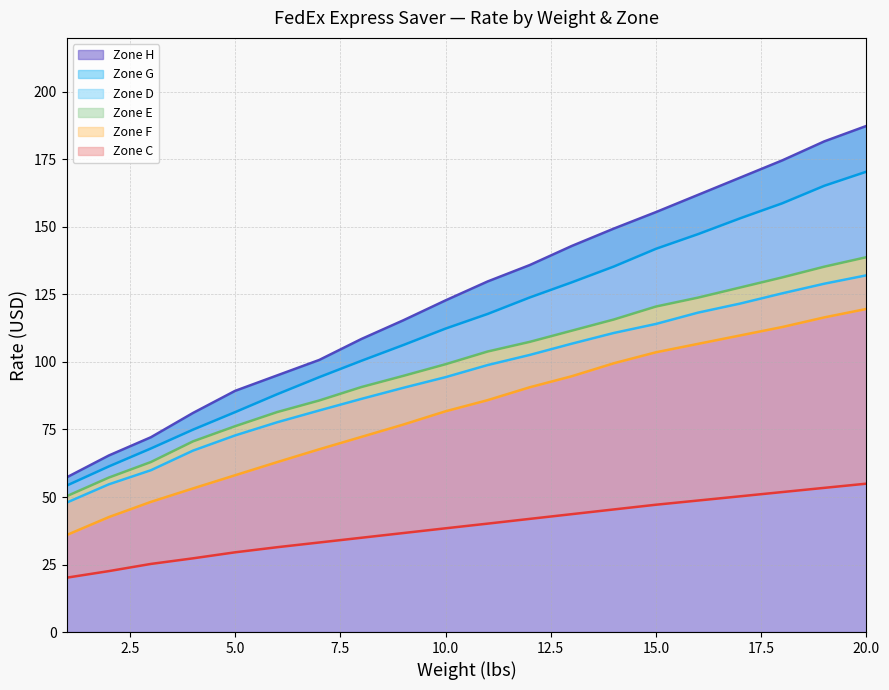

What is the sum of the Zone C values at 14 and 18?

97.2